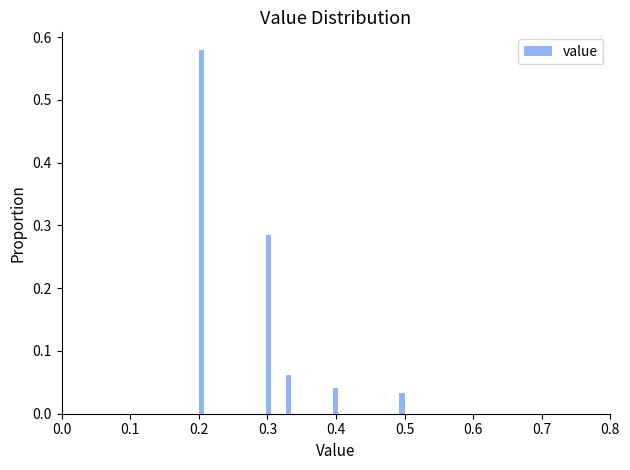

Read against the x-axis, roughly where is the centre of the tallest bar?

0.20